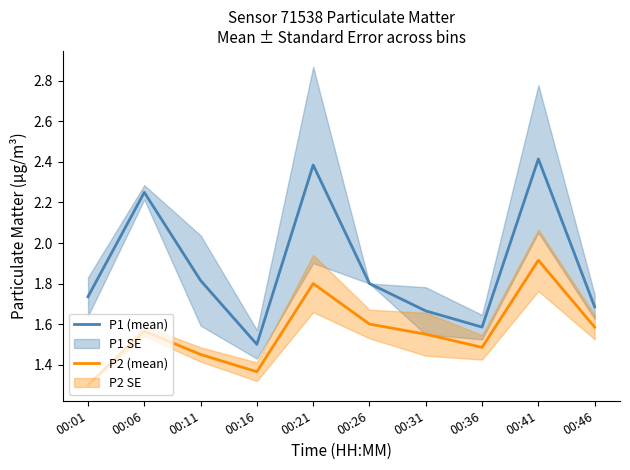

Reading left to right, extract all data points from this chart.

P1 (mean): 00:01=1.7	00:06=2.2	00:11=1.8	00:16=1.5	00:21=2.4	00:26=1.8	00:31=1.7	00:36=1.6	00:41=2.4	00:46=1.7
P2 (mean): 00:01=1.3	00:06=1.6	00:11=1.4	00:16=1.4	00:21=1.8	00:26=1.6	00:31=1.5	00:36=1.5	00:41=1.9	00:46=1.6